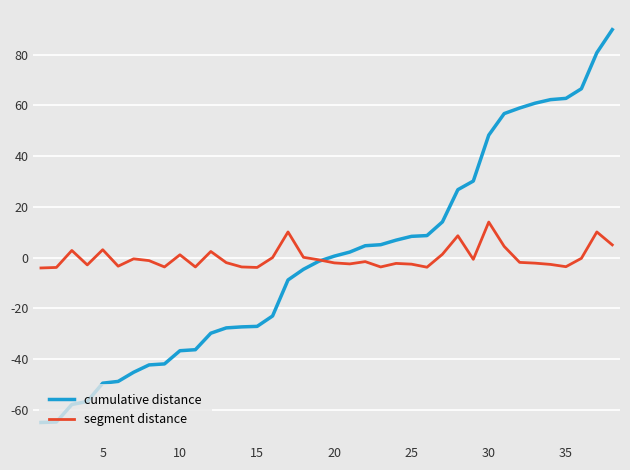

How many times do cumulative distance and segment distance cross each other?

1